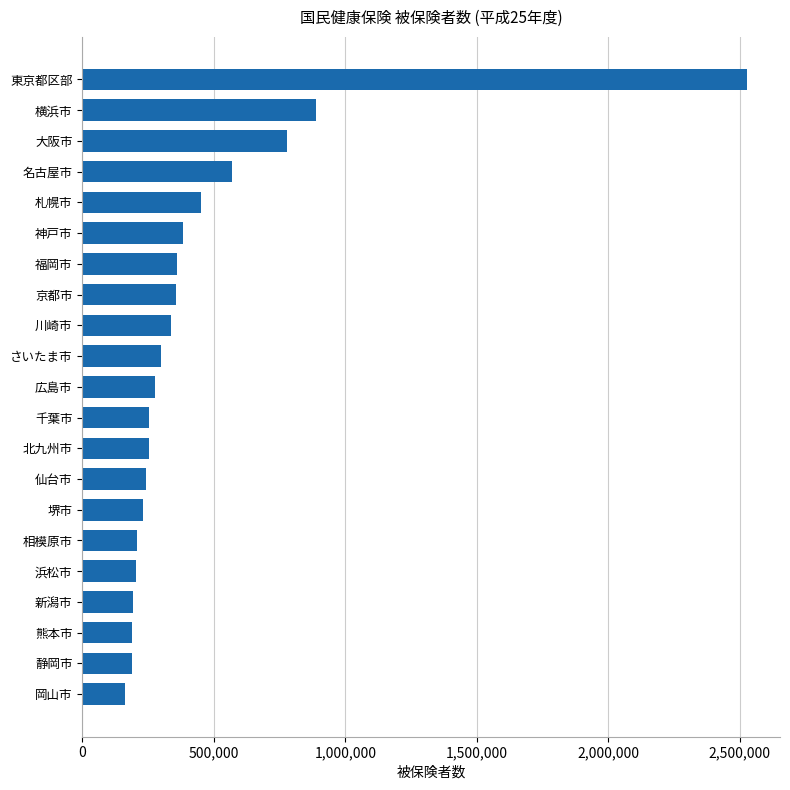

At which category does the chart reach its peak across all series?

東京都区部